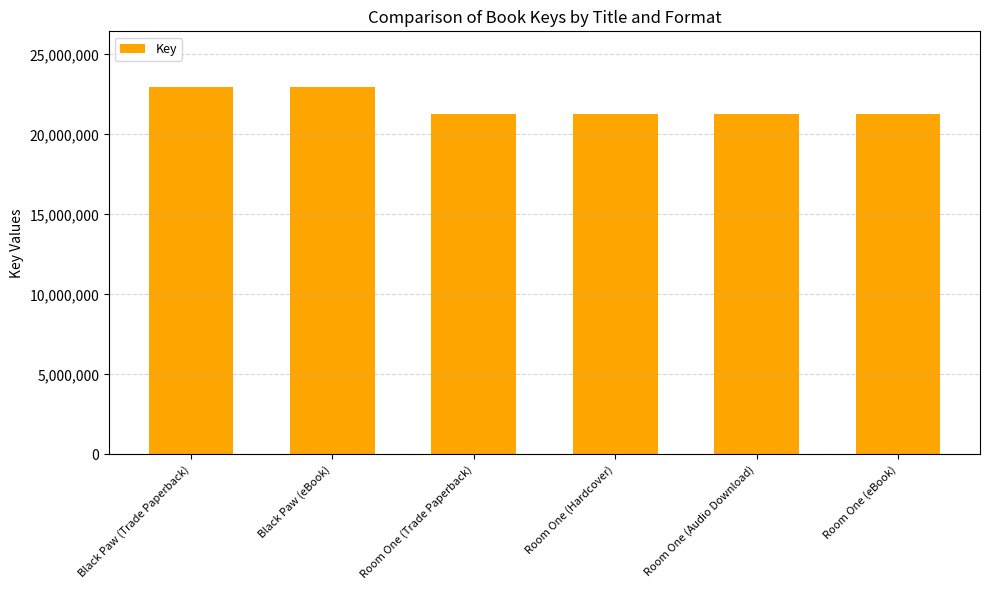

Reading left to right, transcribe all the data shown in this chart.

22992012	22992012	21304139	21304139	21304139	21304139